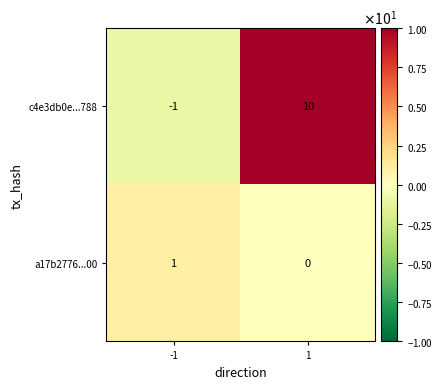

What is the sum of all c4e3db0e...788 values?

9